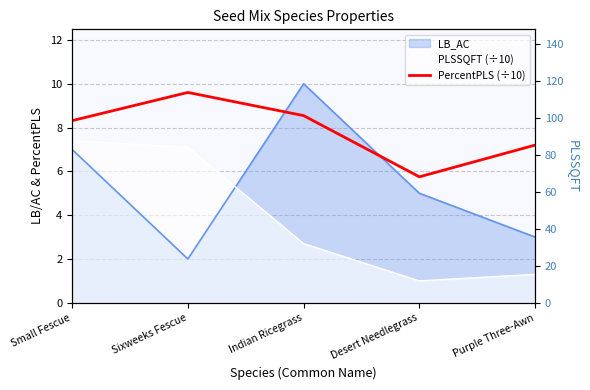

How many values are below 8?

2